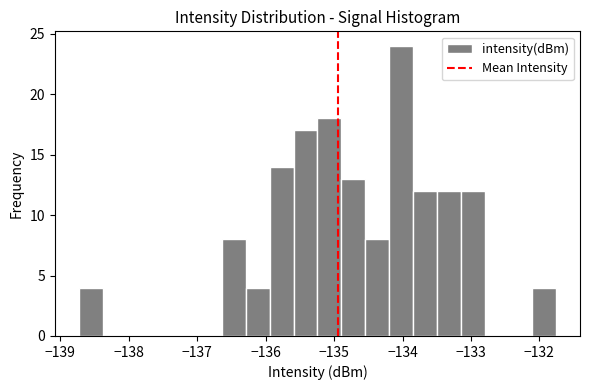

Around what value on the x-axis is the tallest bar? Give the approximate position of its centre, as read against the axis.

-134.0